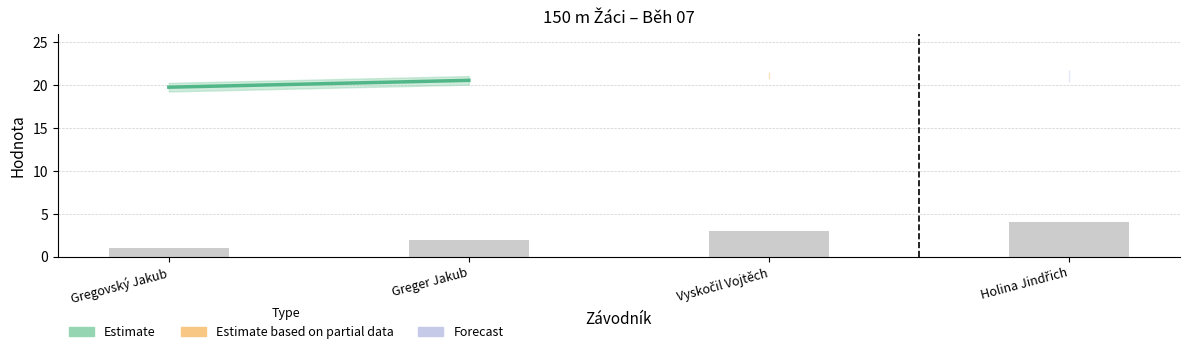

The chart shows a value of 3 at Greger Jakub. True or false?

False